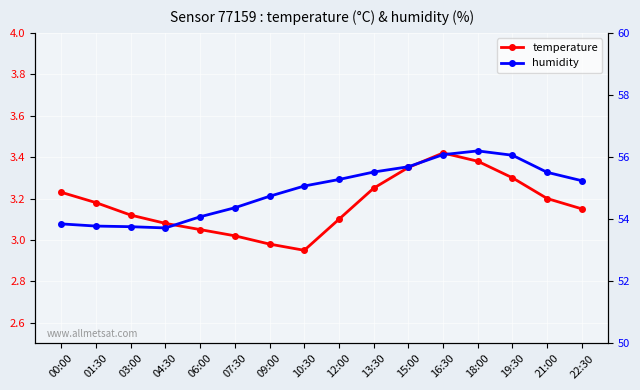

Which label corresponds to the smallest value in the chart?

10:30